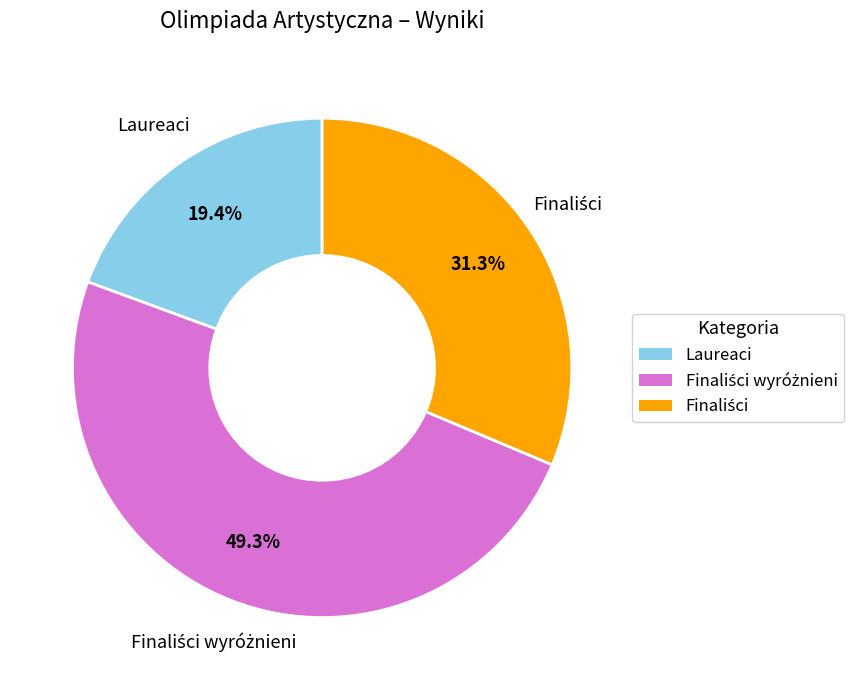

Is there any slice that represents more than half of the pie?

No